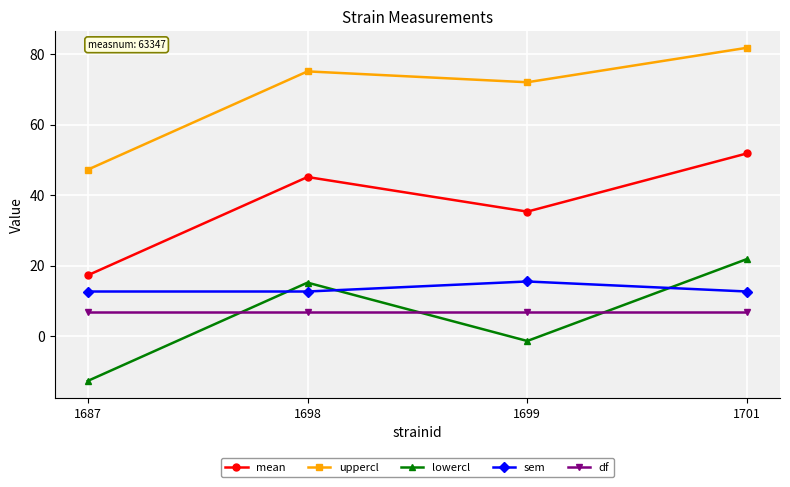

Is it true that sem equals 18.1 at 1698?

False